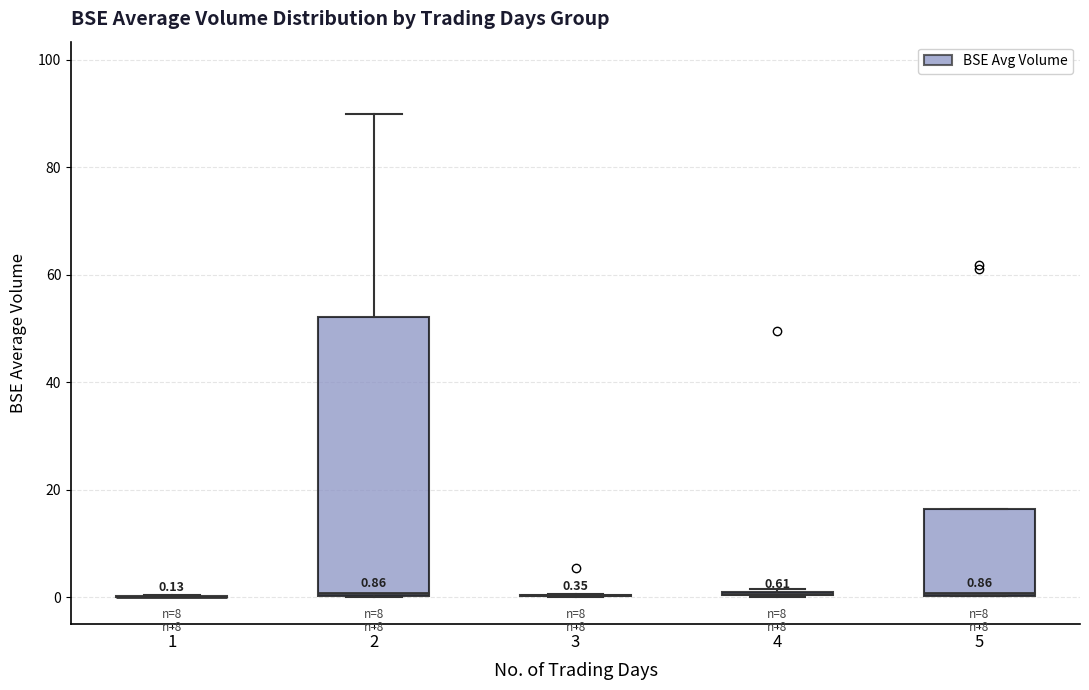

Comparing the boxes themselves (not the whiskers), which one is the tallest?

2